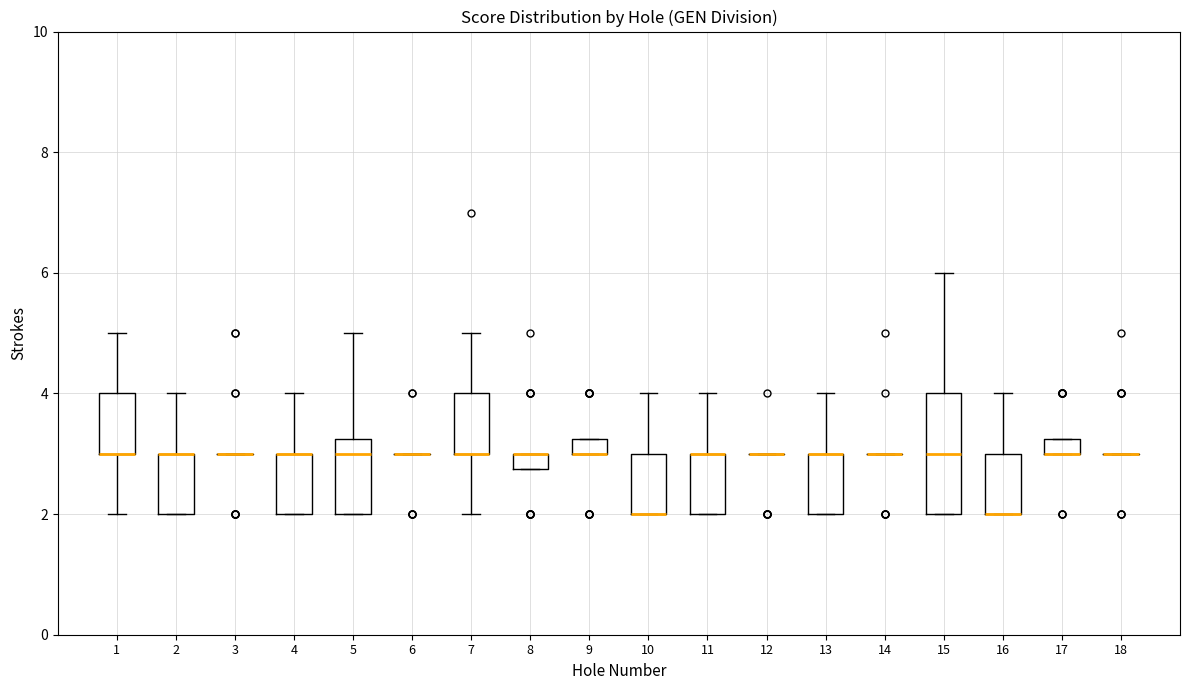

Where is the lower edge of the box at x = 7 on the y-axis? The values are not printed on the chart, so give them approximately, as read against the axis.

3.0